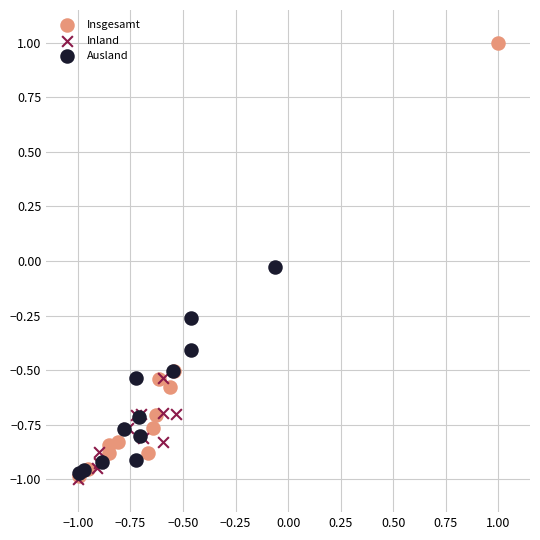

Which series has the widest spread of Y values?

Insgesamt